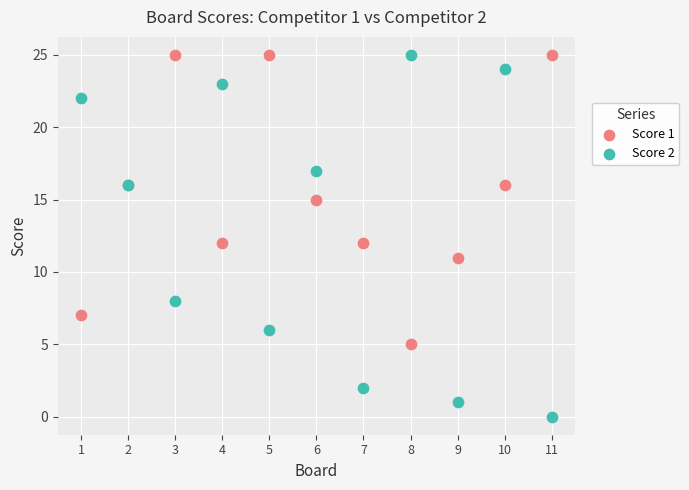

Which series contains the lowest Y value?

Score 2